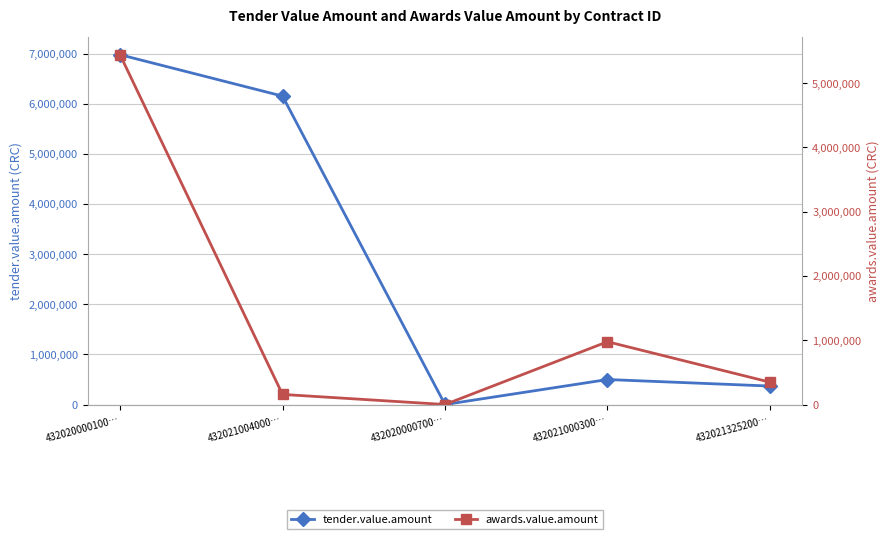

What position from the right is 432020000100…?

5